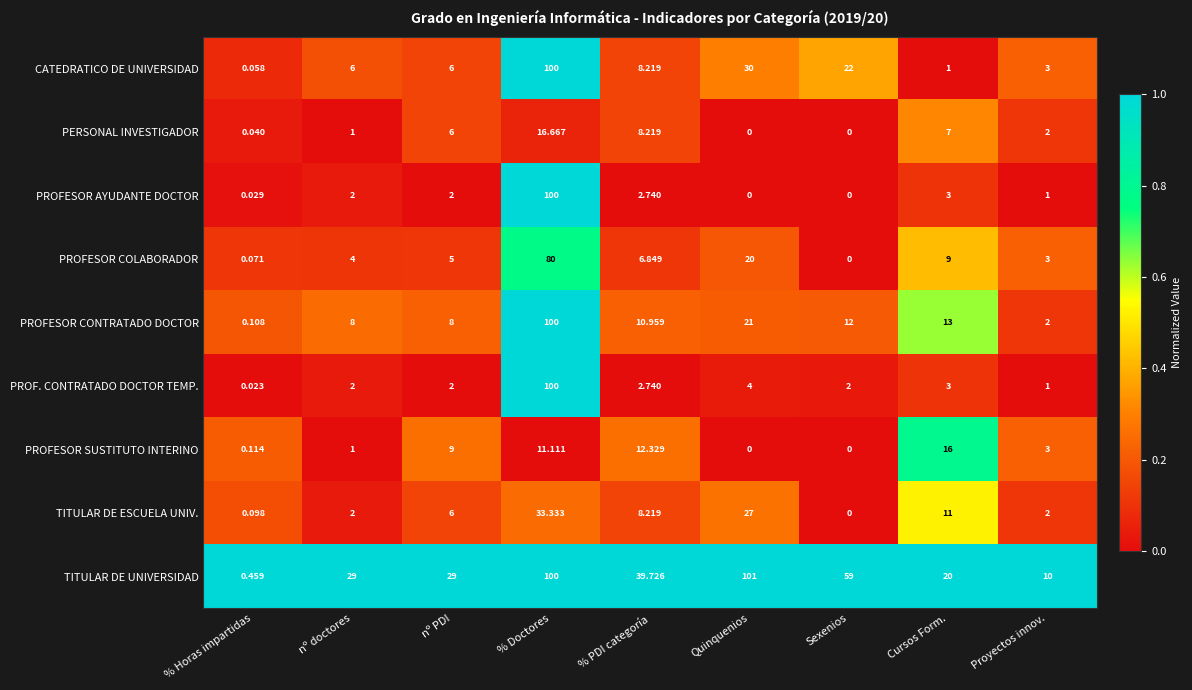

Which category has the highest value in the TITULAR DE ESCUELA UNIV. series?

% Doctores